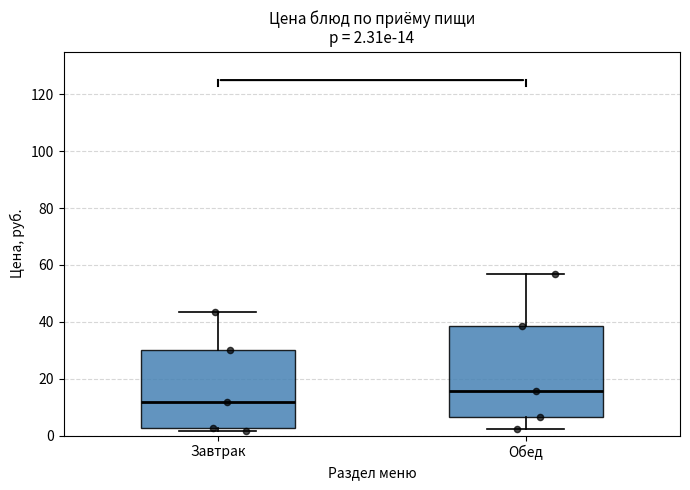

Comparing the boxes themselves (not the whiskers), which one is the tallest?

Обед